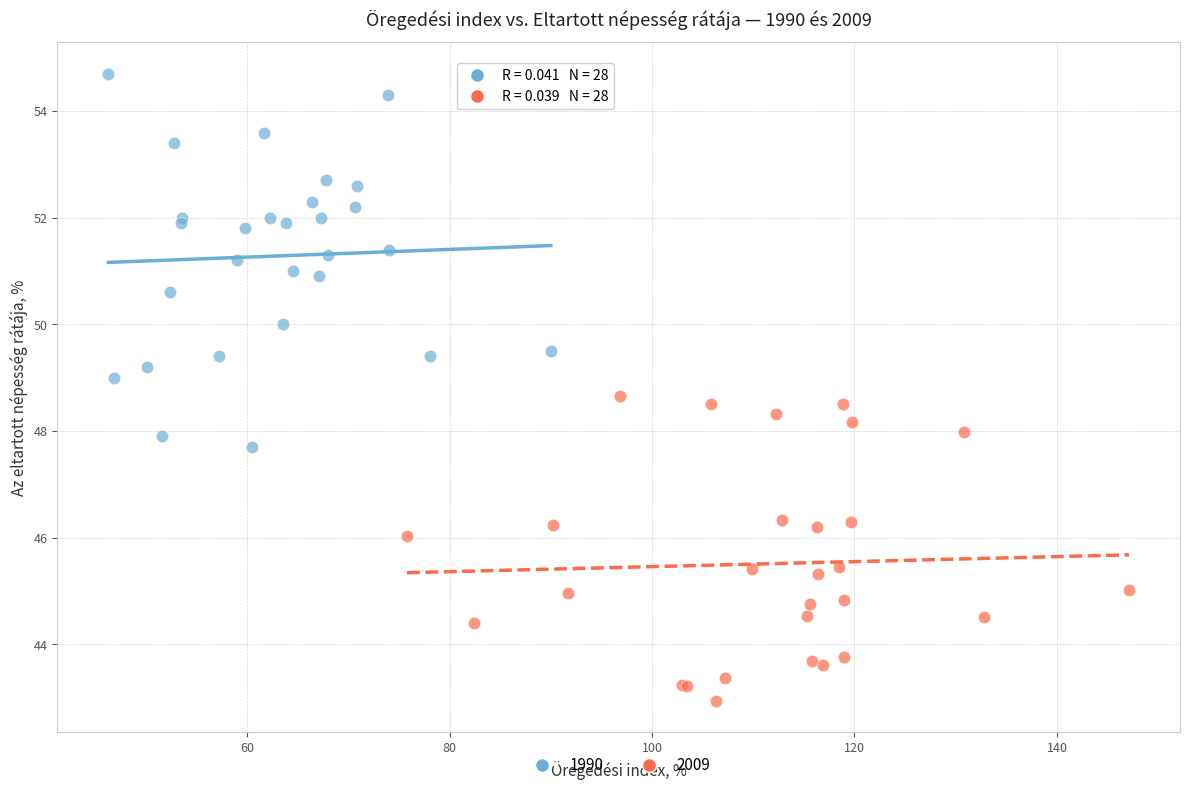

Which series has the largest Y range (max minus min)?

1990